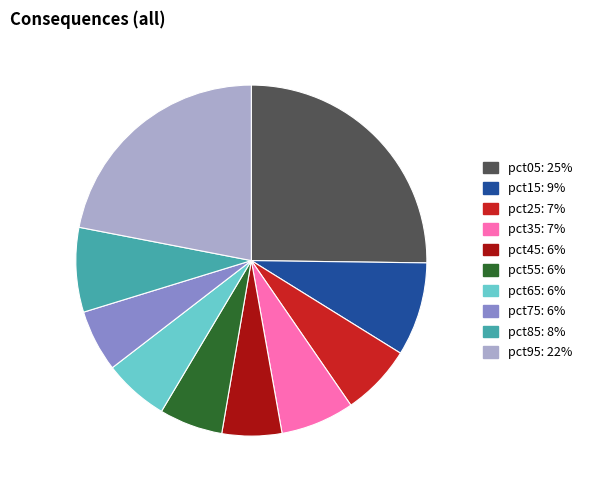

Does any single category account for the majority?

No